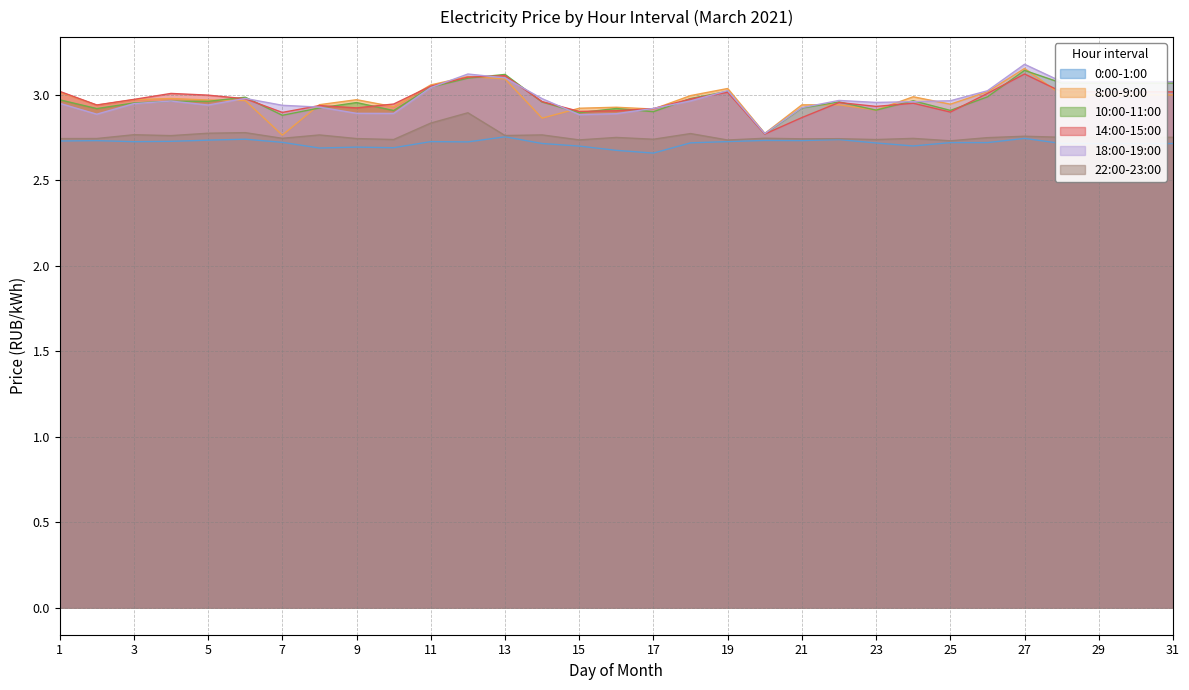

At how many categories does at least one series exceed 3?

12